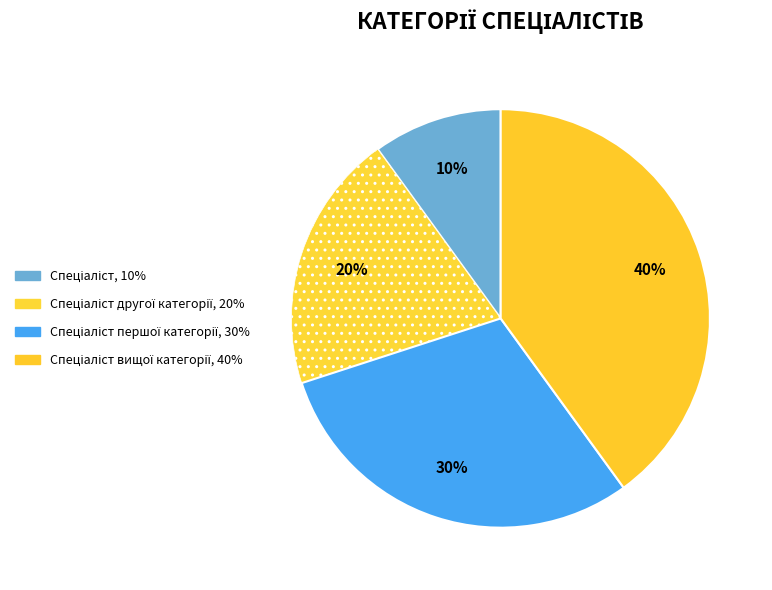

Which slice is the smallest?

Спеціаліст